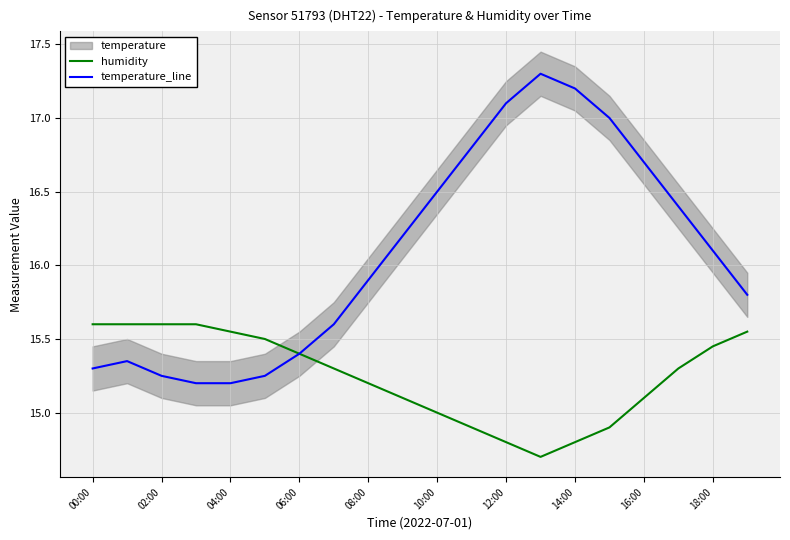

Is the value of temperature_line at 00:00 greater than the value of humidity at 14:00?

Yes